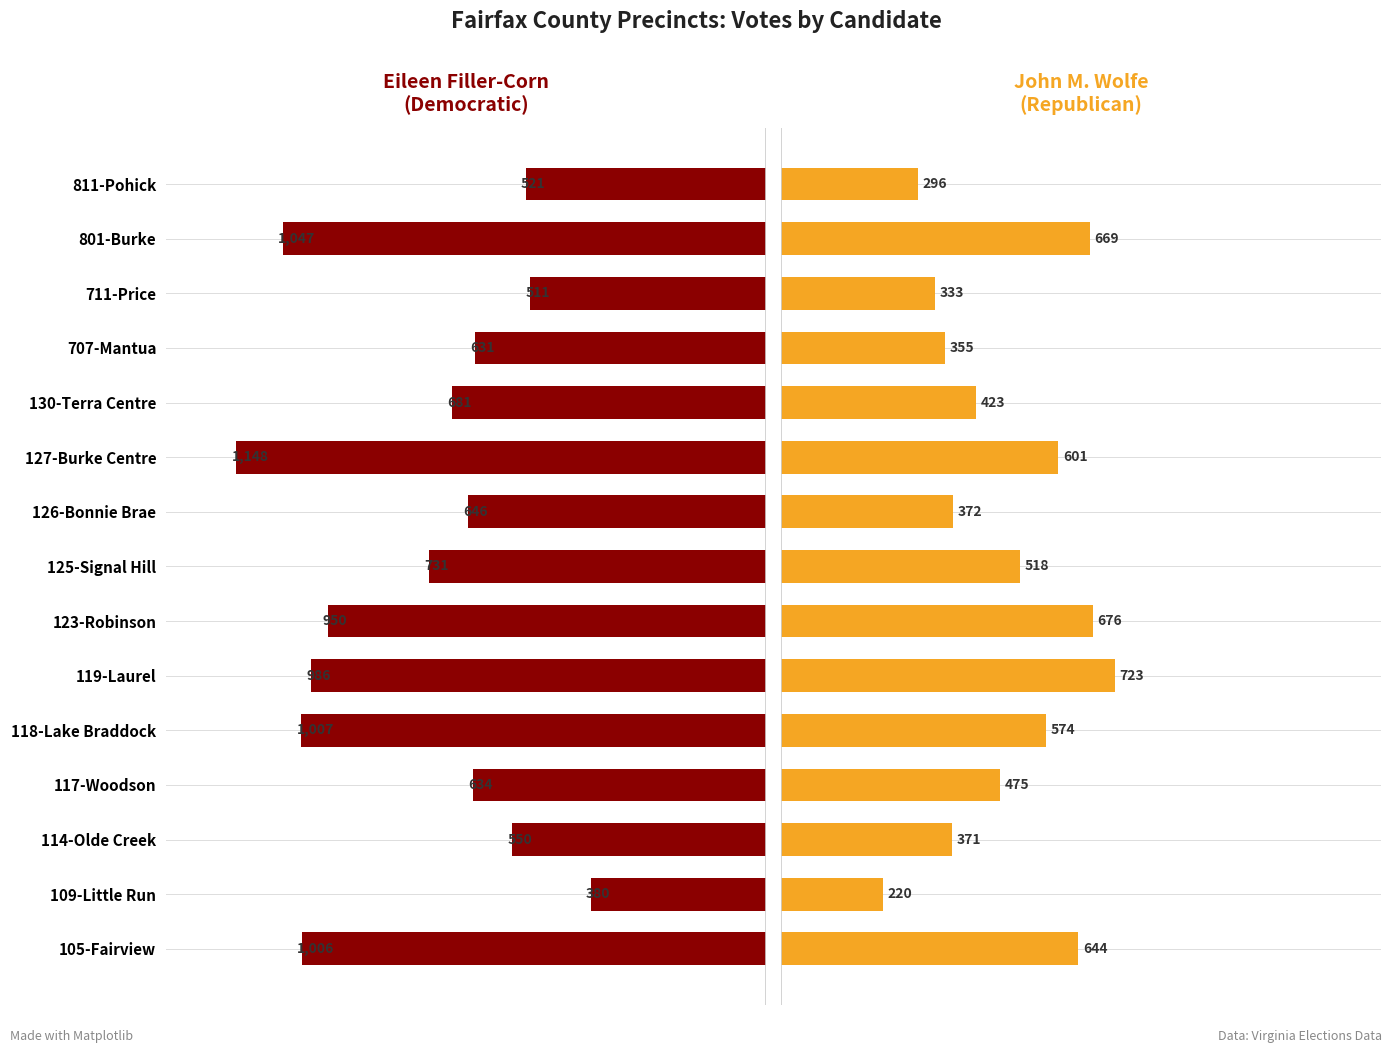

List the series in order of their peak value, lowest first.

John M. Wolfe, Eileen Filler-Corn